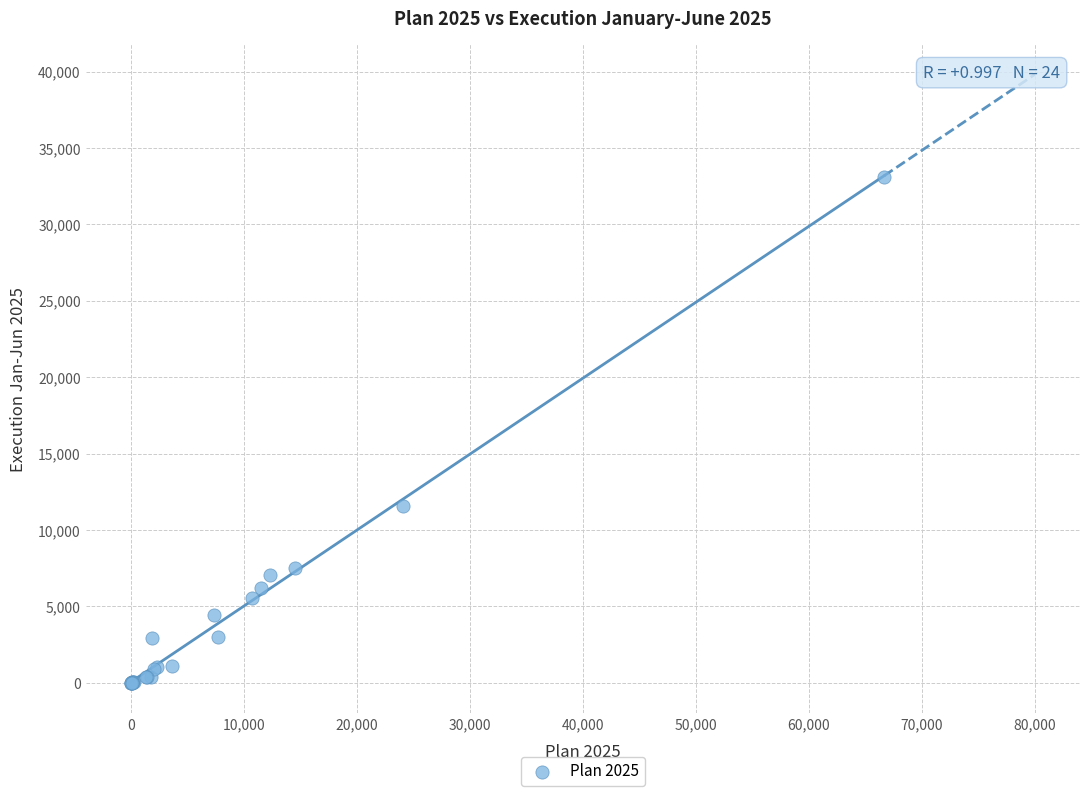

What Y value in the scatter plot is closest to 16545?

11551